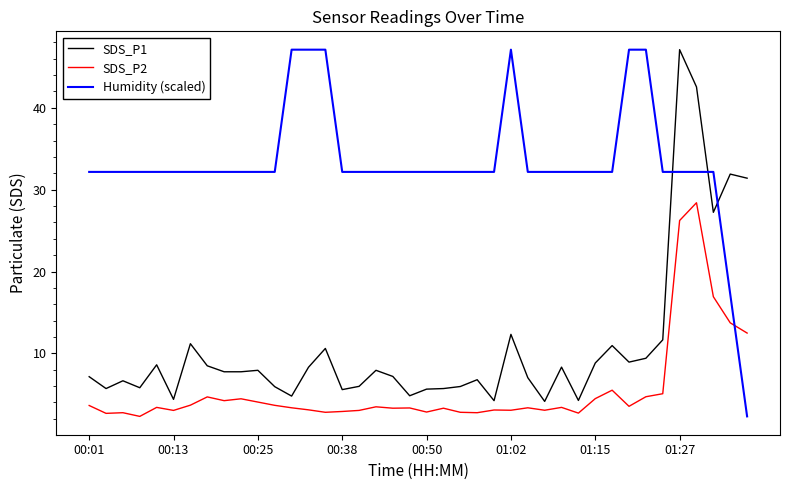

List the series in order of their overall mean, lowest first.

SDS_P2, SDS_P1, Humidity (scaled)